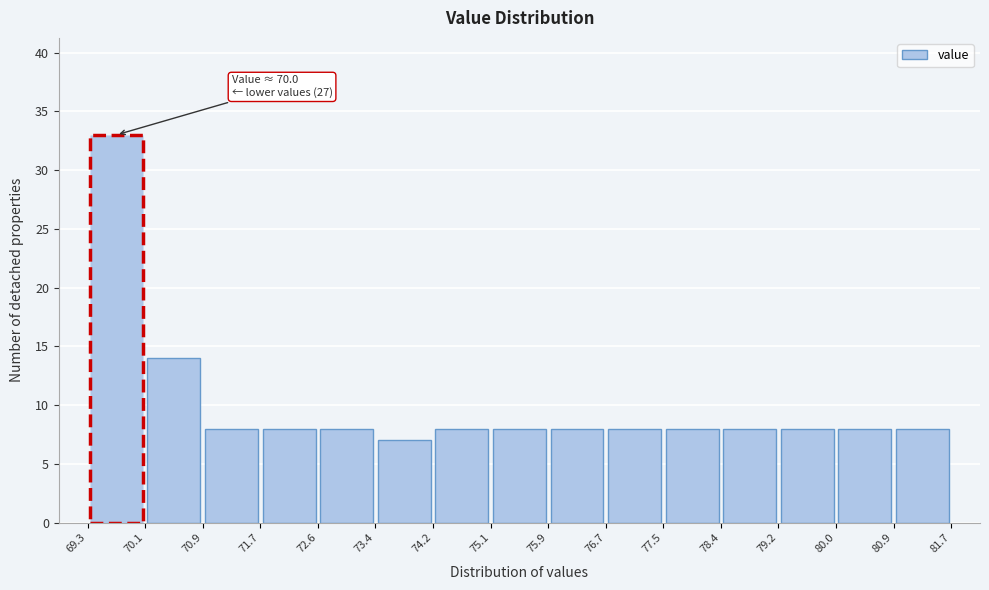

Which range on the x-axis has the tallest bar?

69.3 to 70.1